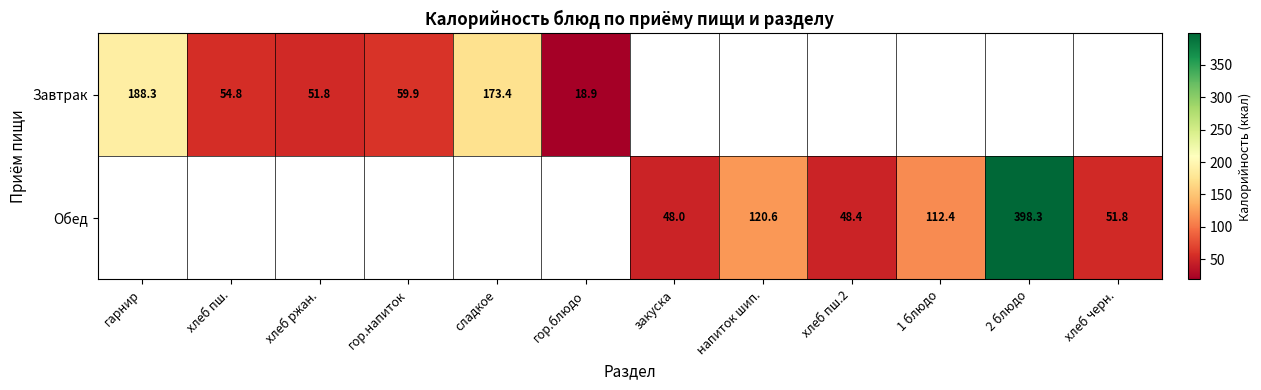

The value of Завтрак at гарнир is 188.3. True or false?

True